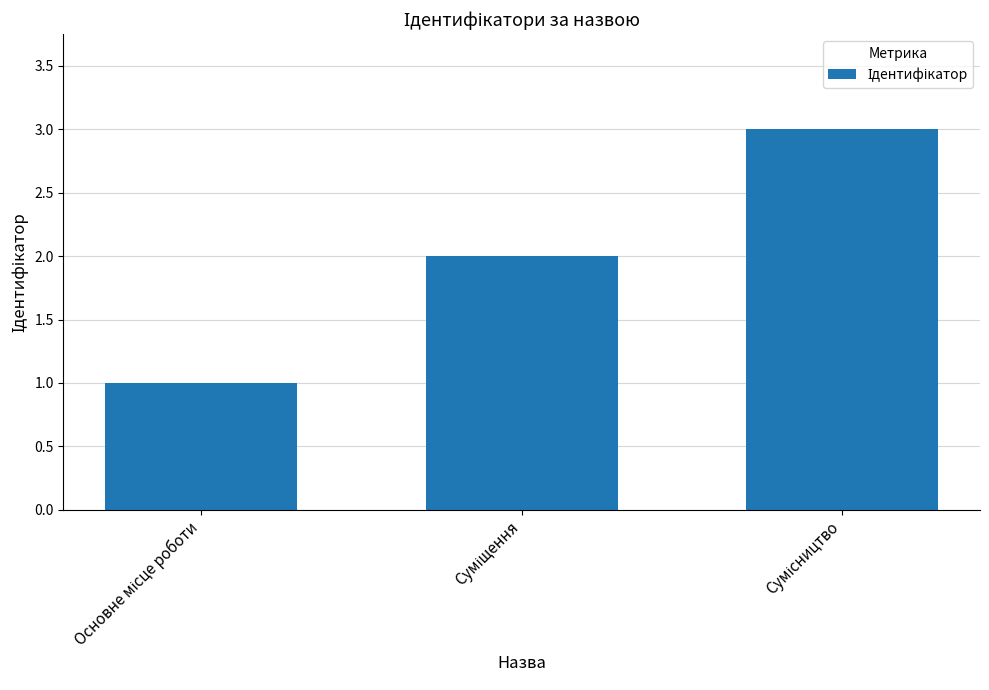

What is the minimum value shown in the chart?

1